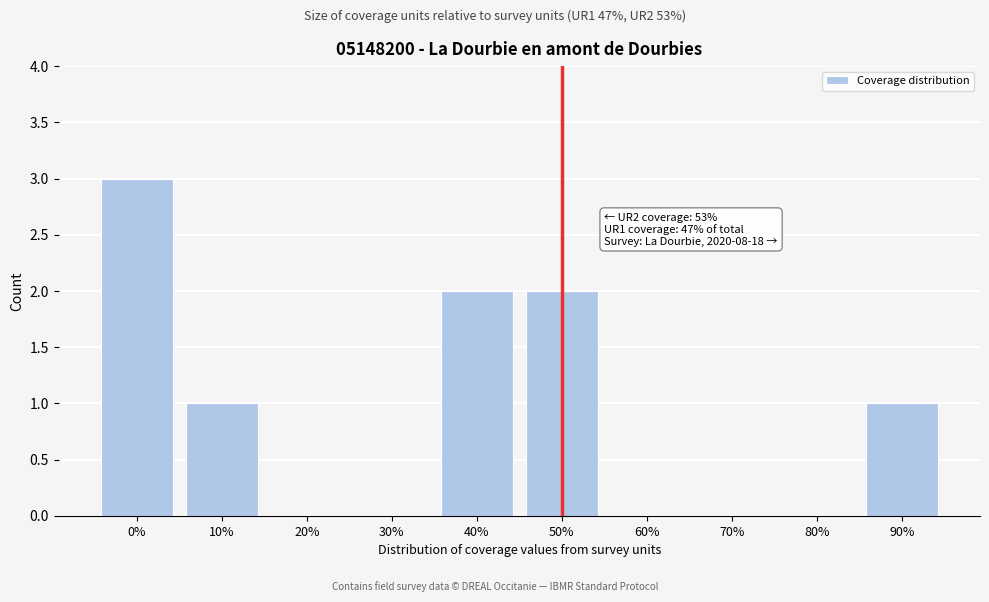

Reading right to left, extract all data points from this chart.

90%=1	80%=0	70%=0	60%=0	50%=2	40%=2	30%=0	20%=0	10%=1	0%=3